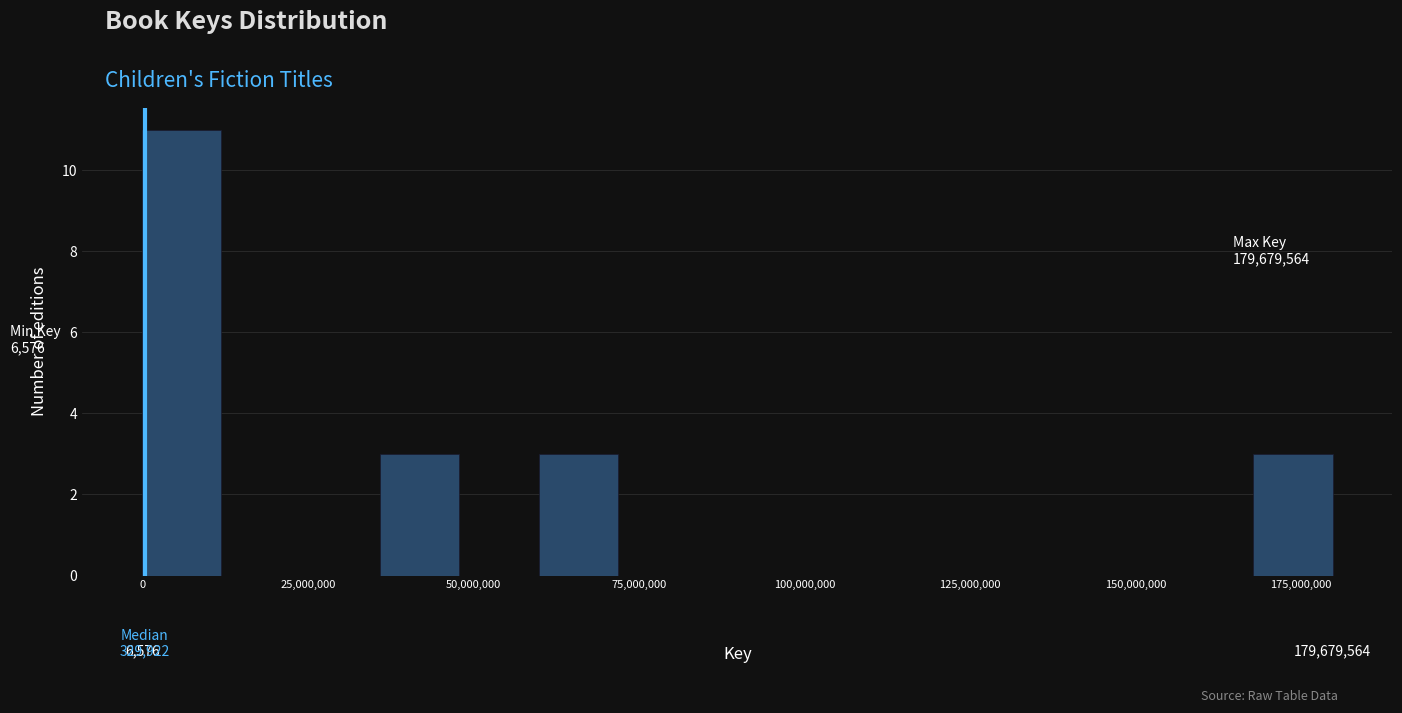

Read against the x-axis, roughly where is the centre of the tallest bar?

5000000